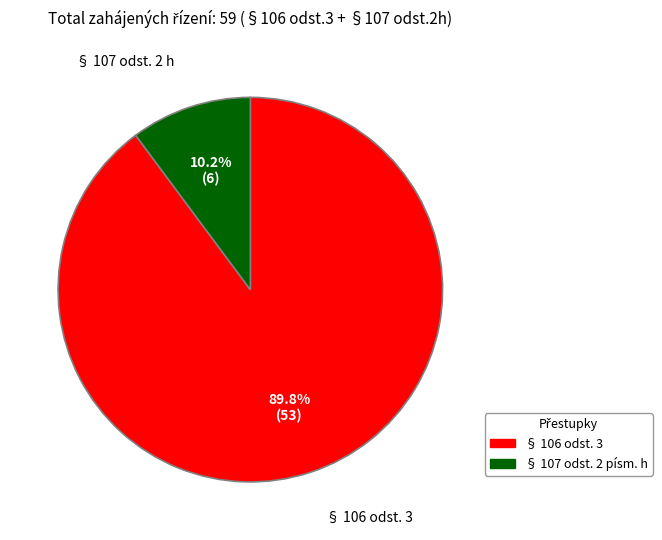

To the nearest percent, what portion does § 106 odst. 3 represent?

90%